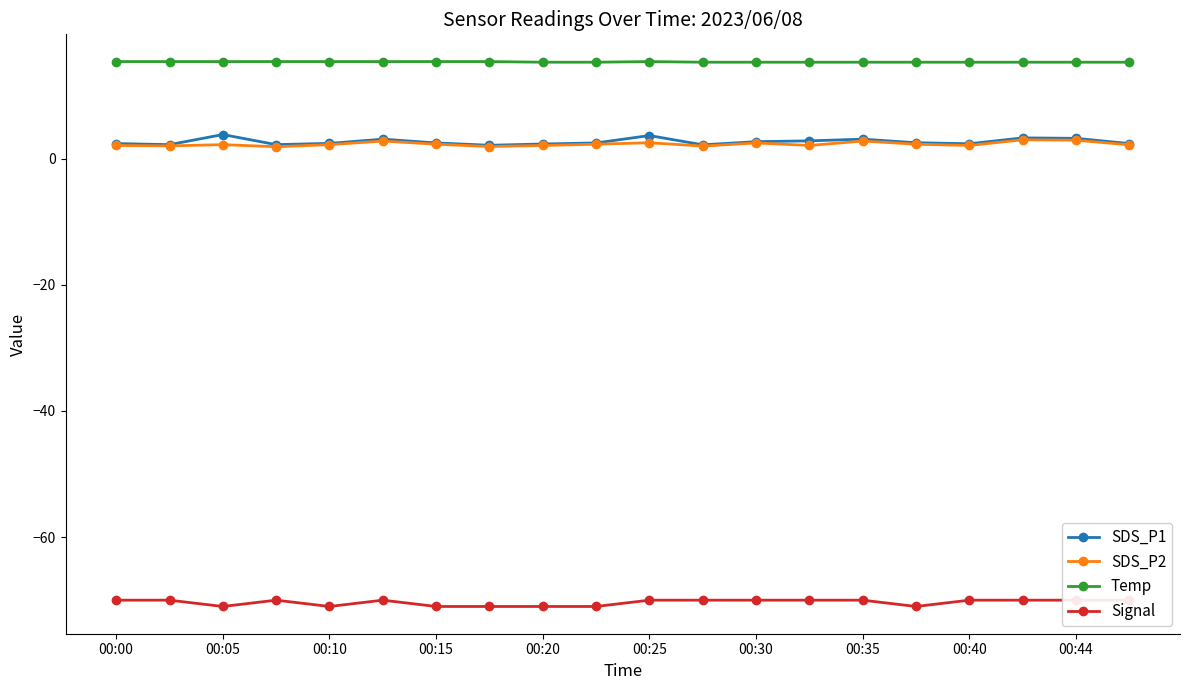

True or false: Temp and Signal intersect in this chart.

False